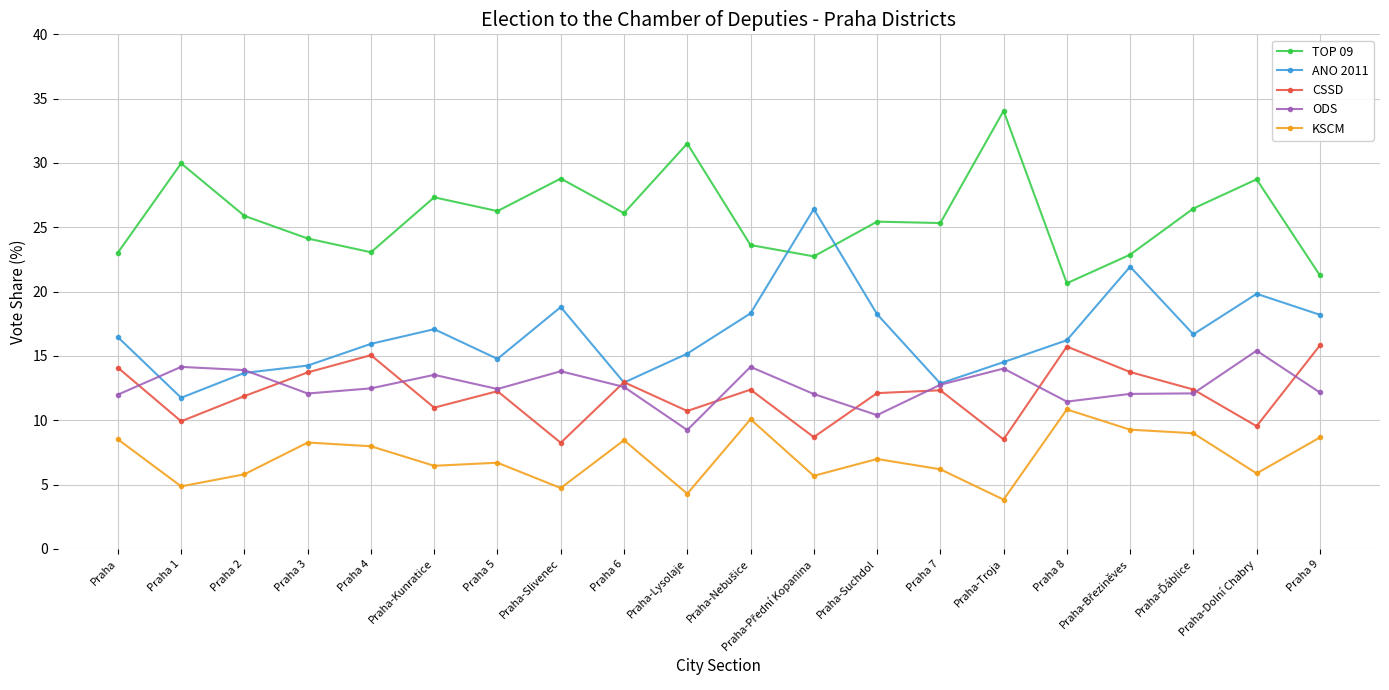

At which label does ANO 2011 first exceed 16?

Praha